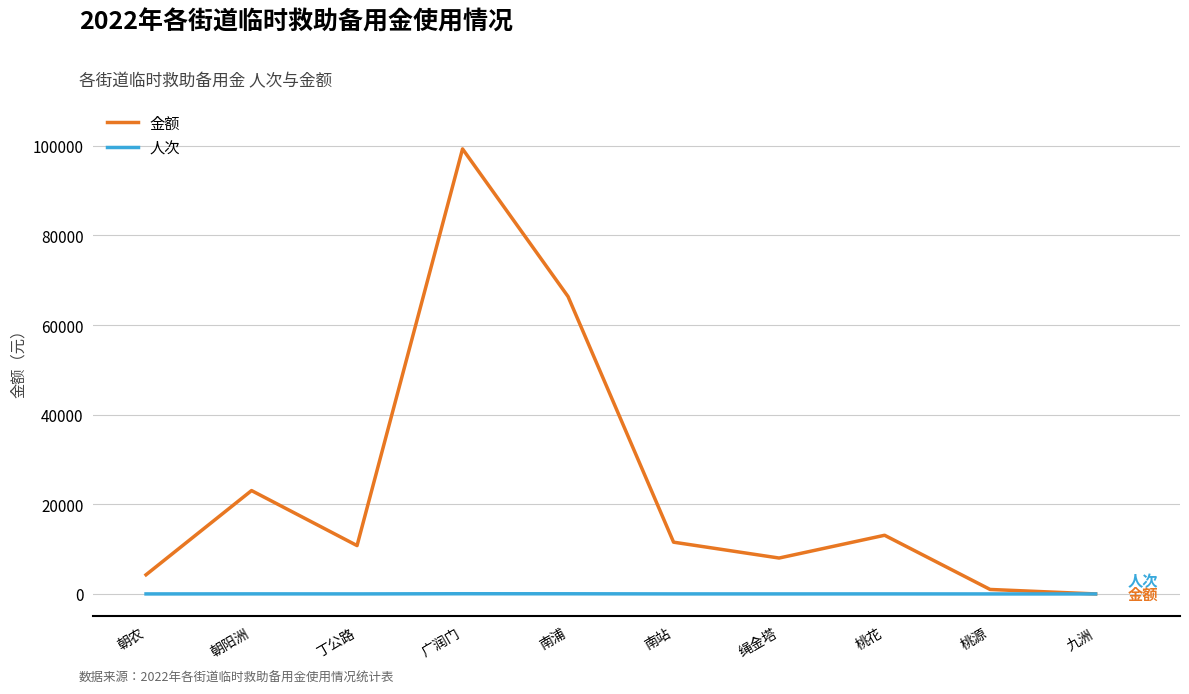

Is it true that 金额 equals 99305 at 广润门?

True